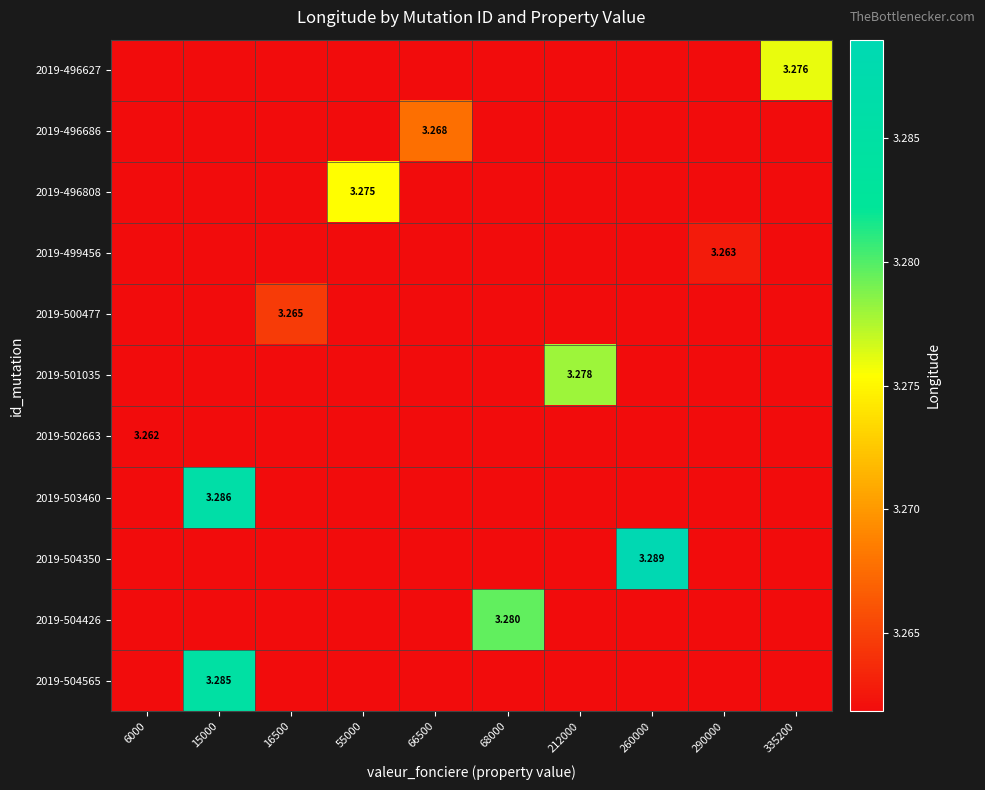

True or false: 2019-496808 has a value of 5.2 at 212000.

False